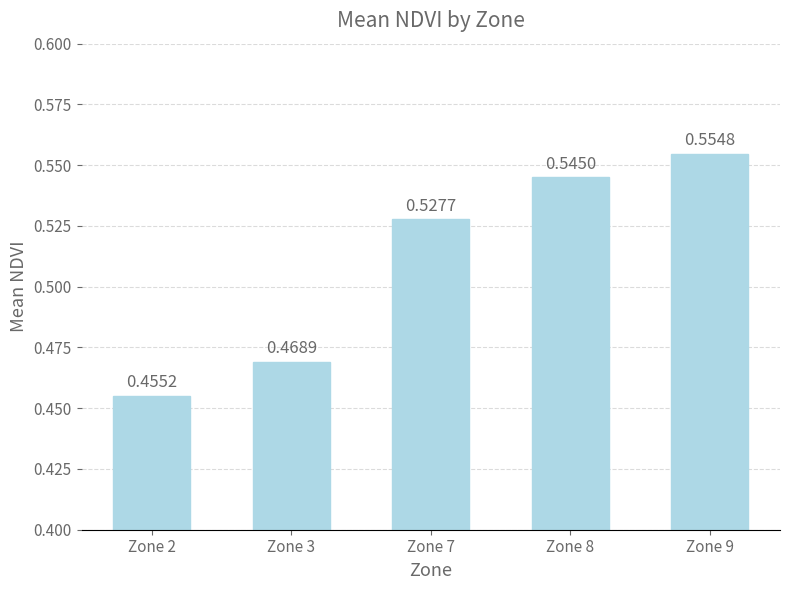

Rank the categories by value from highest to lowest.

Zone 9, Zone 8, Zone 7, Zone 3, Zone 2